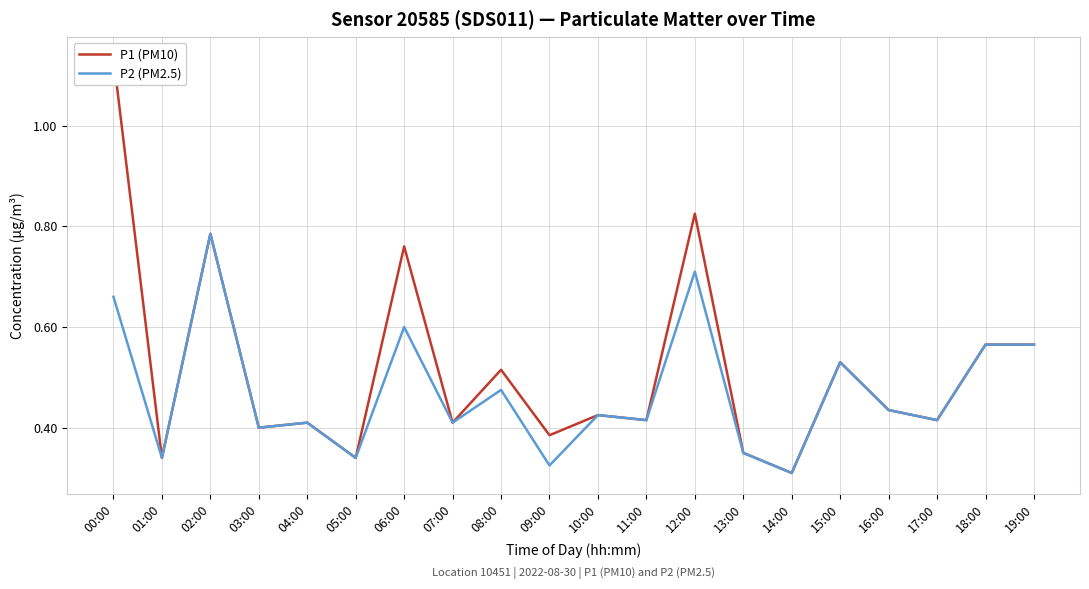

At 10:00, list the series in order from smallest to largest.

P1 (PM10), P2 (PM2.5)